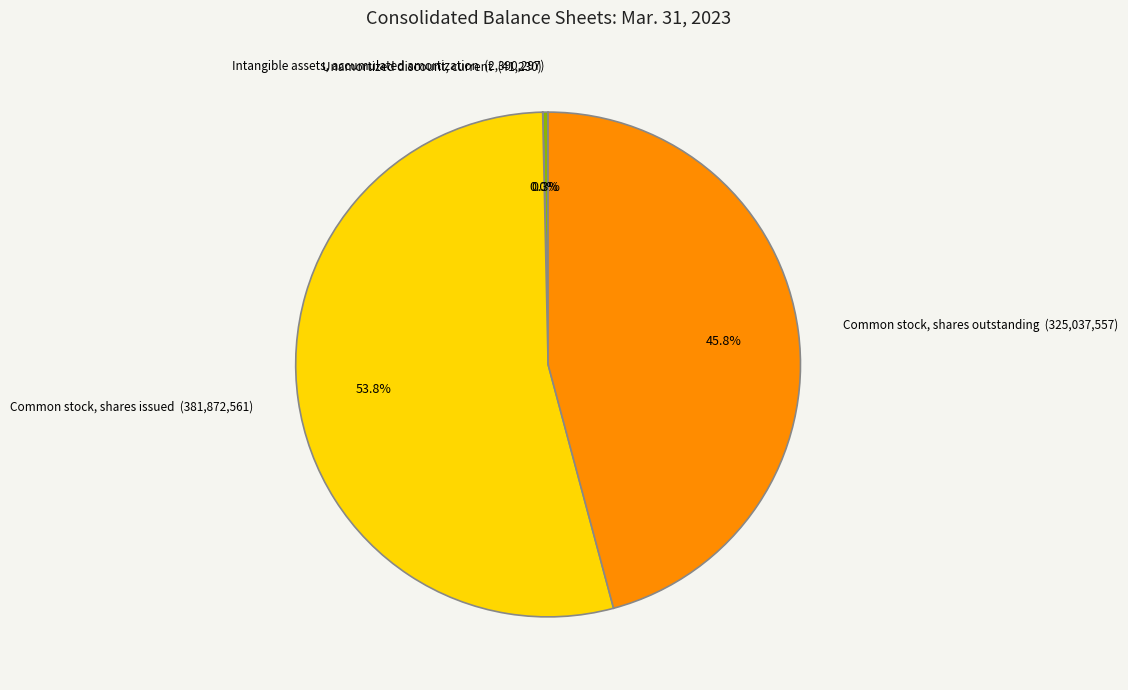

Does any single category account for the majority?

Yes